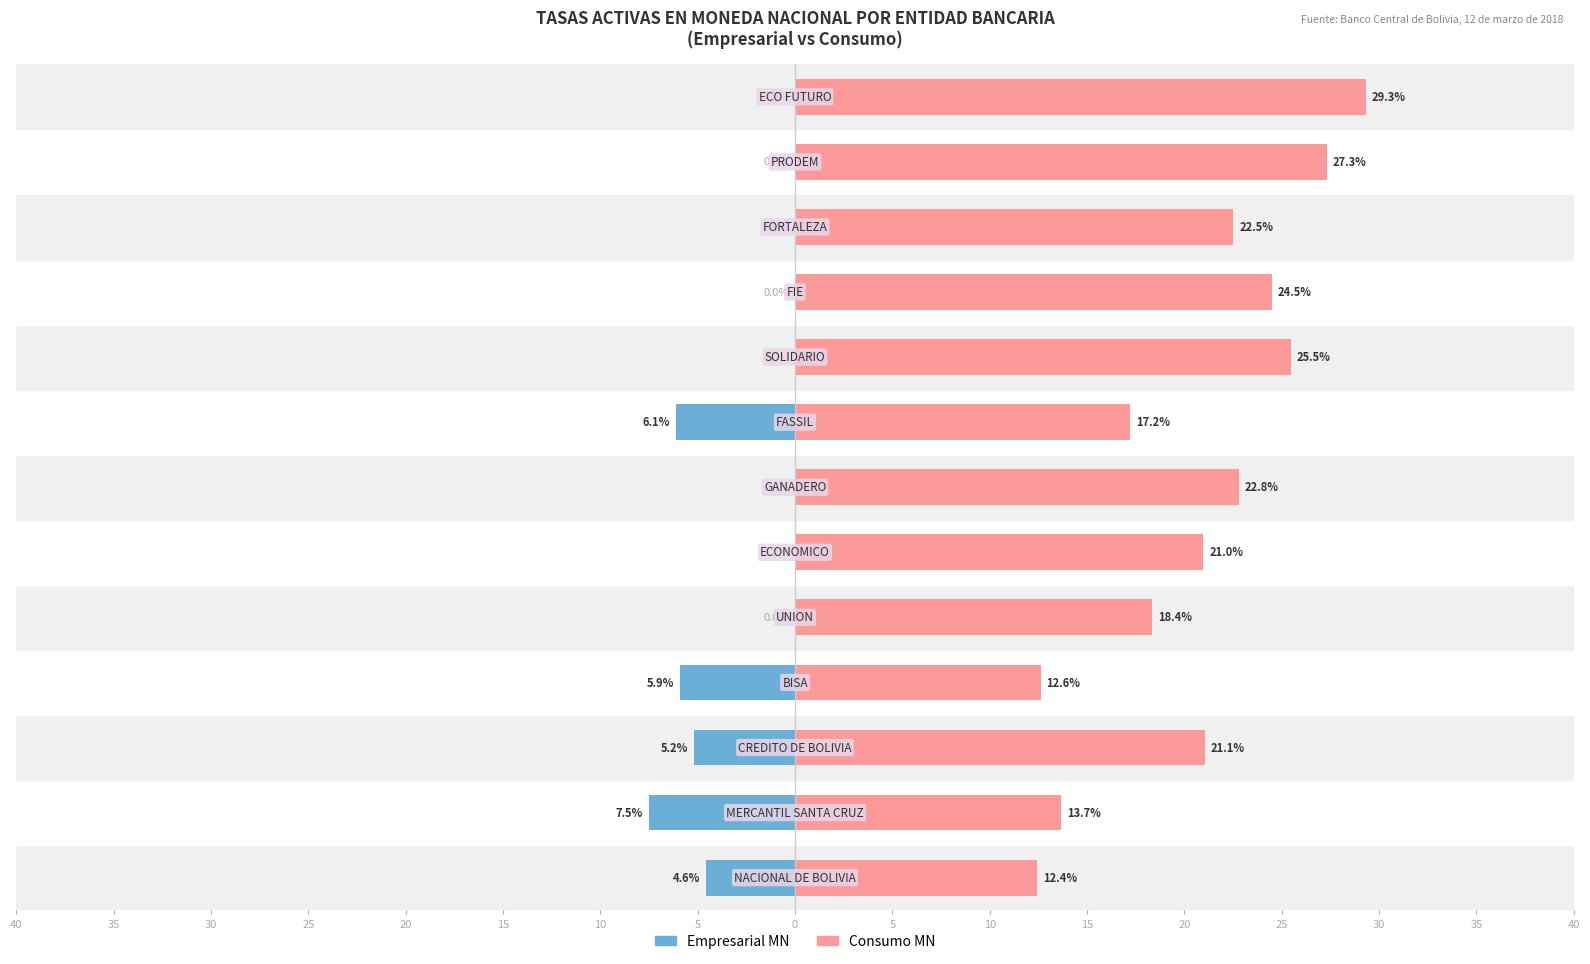

Reading right to left, extract all data points from this chart.

Empresarial MN: 0.0	0.0	0.0	0.0	0.0	-6.1	0.0	0.0	0.0	-5.9	-5.2	-7.5	-4.6
Consumo MN: 29.3	27.3	22.5	24.5	25.5	17.2	22.8	21.0	18.4	12.6	21.1	13.7	12.4